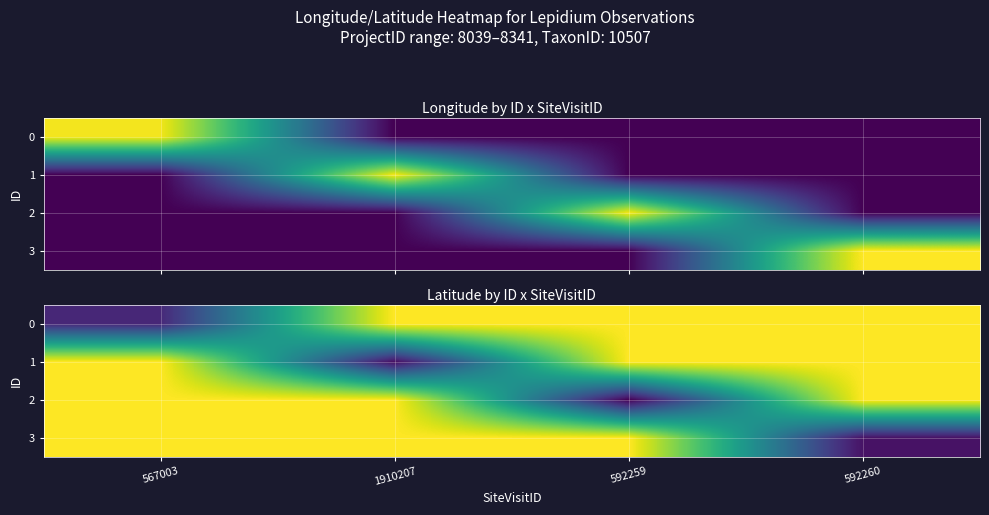

True or false: 3 has a value of -10.5 at 592259.

False